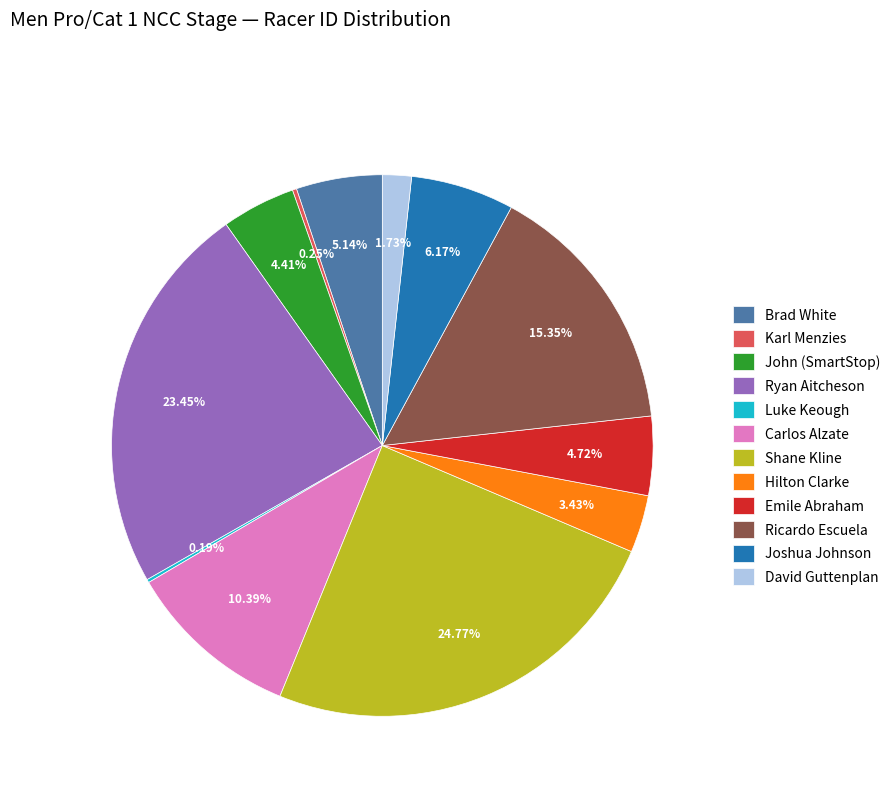

Is Brad White the majority of the pie?

No